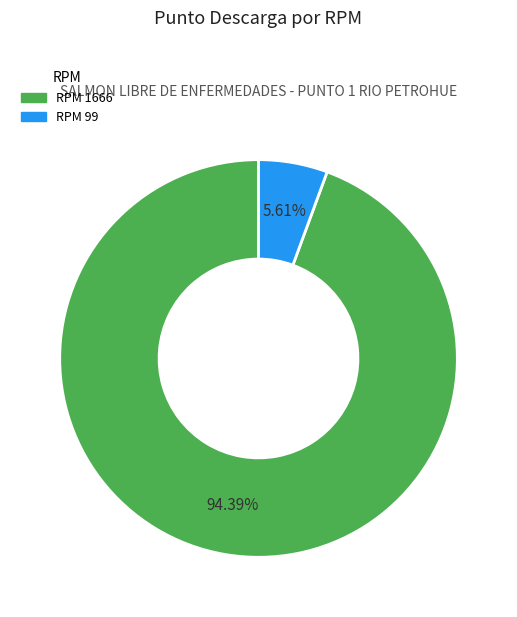

Does any single category account for the majority?

Yes